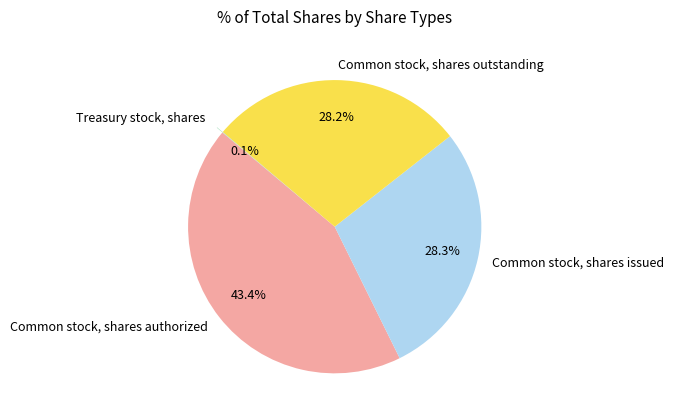

True or false: Common stock, shares authorized accounts for 54% of the total.

False